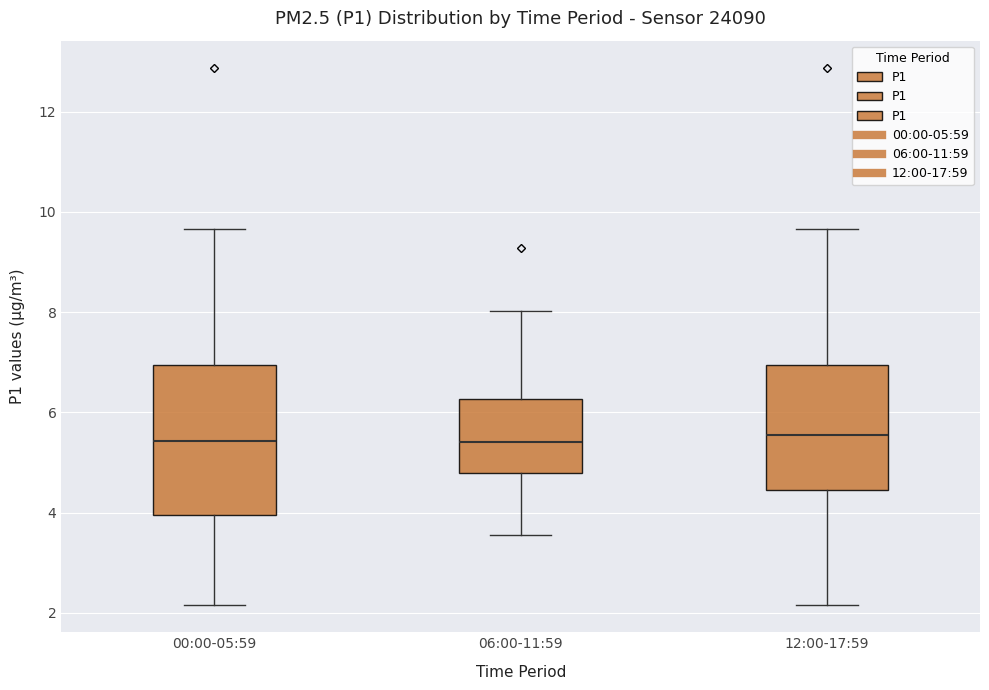

Reading left to right, transcribe this box plot: for each box, give where its median line is, the range the box spans, and where its two whiskers end, as read against the y-axis. The values are not printed on the chart, so give them approximately, as read against the axis.

00:00-05:59: median 5.4, box 4.0 to 7.0, whiskers 2.2 to 9.6
06:00-11:59: median 5.4, box 4.8 to 6.2, whiskers 3.6 to 8.0
12:00-17:59: median 5.6, box 4.4 to 7.0, whiskers 2.2 to 9.6